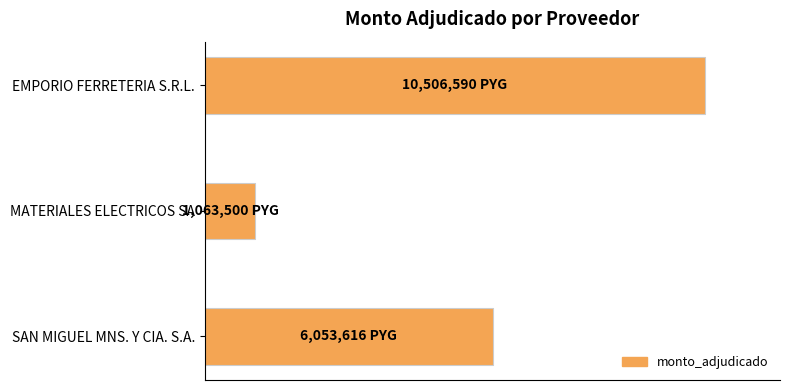

Does the chart contain any negative values?

No